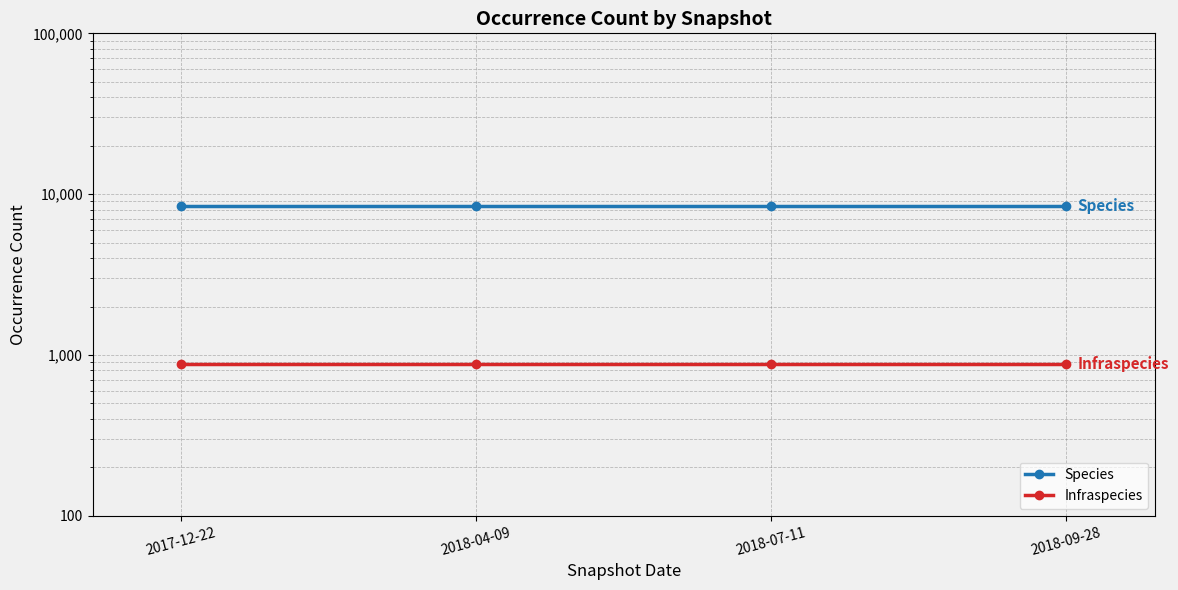

What is the sum of all Infraspecies values?

3512